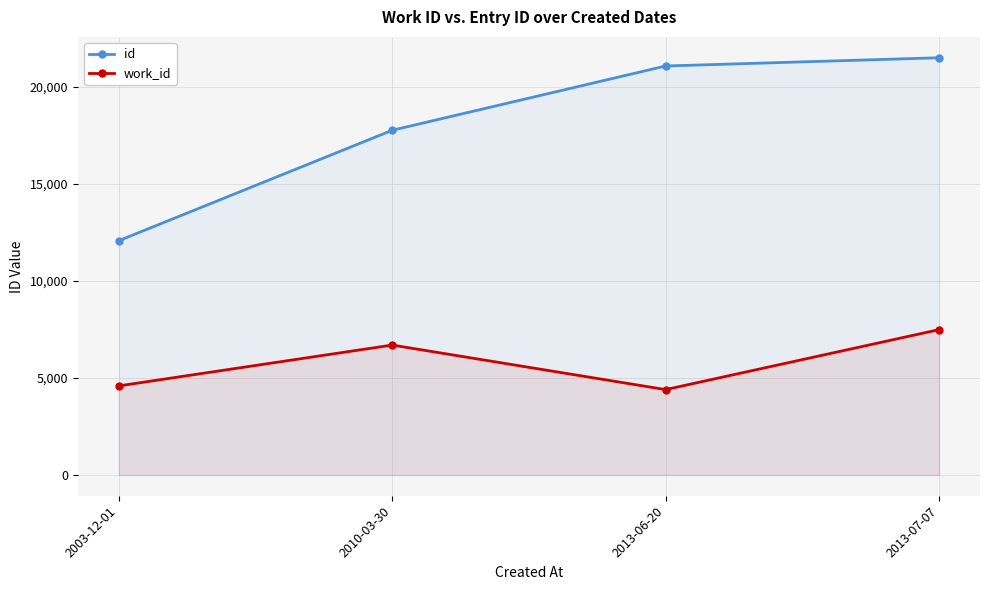

Is the value of id at 2013-06-20 greater than the value of work_id at 2013-07-07?

Yes